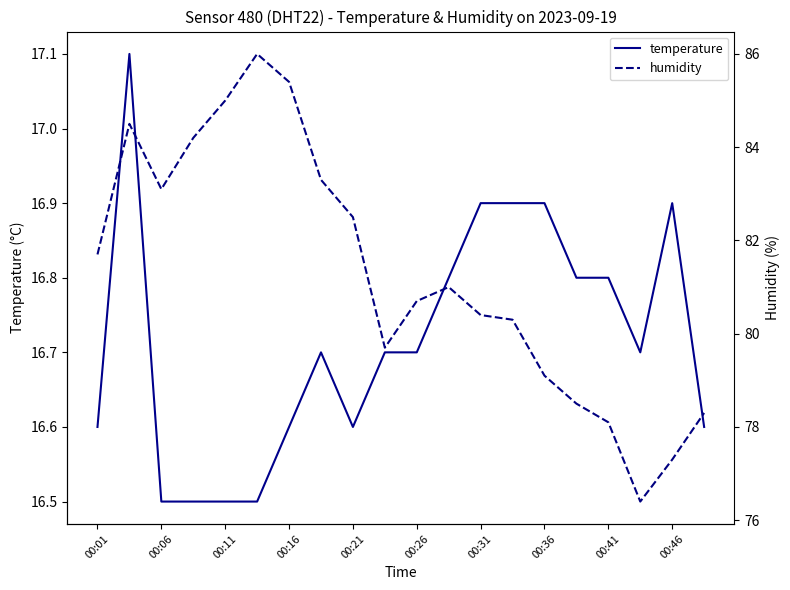

What is the maximum value for temperature?

17.1